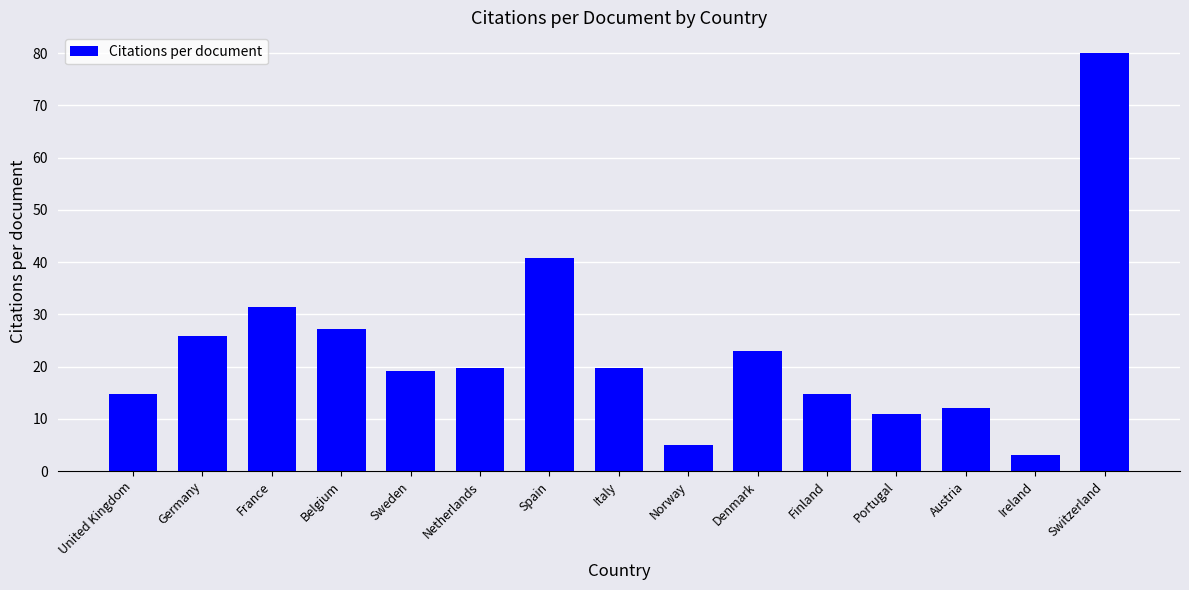

How many distinct data groups are displayed?

1